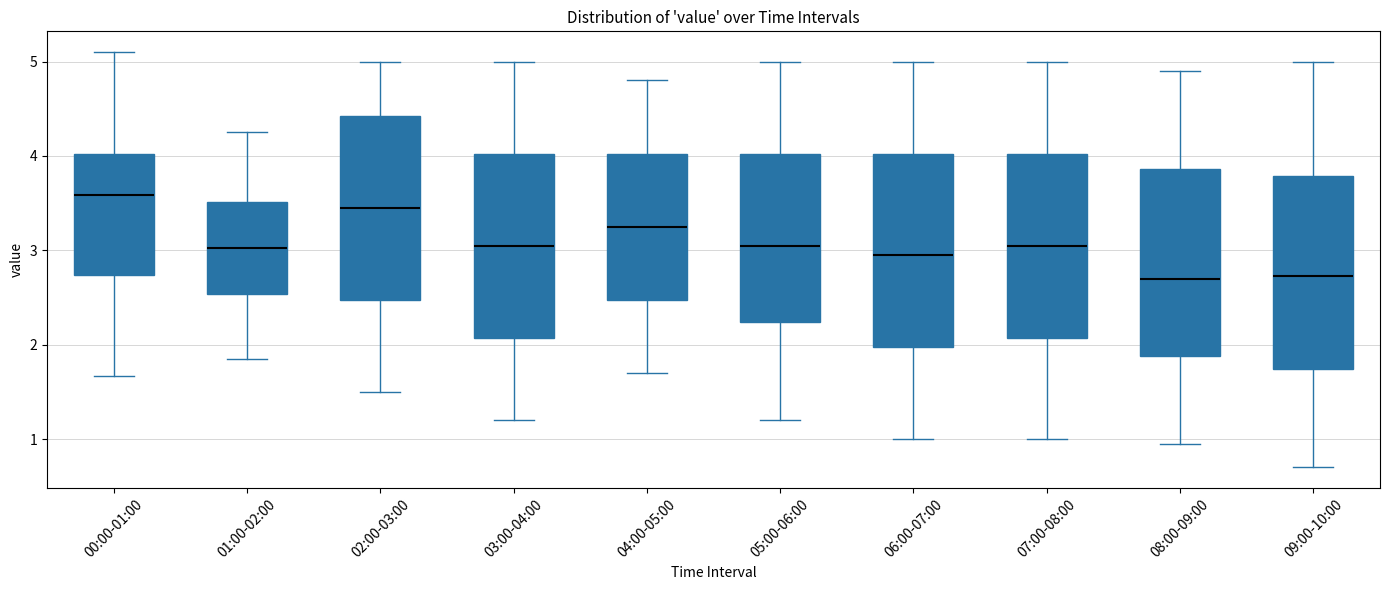

Reading left to right, read every box against the y-axis: the position of its median line, the range the box covers, and the ends of its whiskers. The values are not printed on the chart, so give them approximately, as read against the axis.

00:00-01:00: median 3.6, box 2.7 to 4.0, whiskers 1.7 to 5.1
01:00-02:00: median 3.0, box 2.5 to 3.5, whiskers 1.9 to 4.3
02:00-03:00: median 3.5, box 2.5 to 4.4, whiskers 1.5 to 5.0
03:00-04:00: median 3.1, box 2.1 to 4.0, whiskers 1.2 to 5.0
04:00-05:00: median 3.3, box 2.5 to 4.0, whiskers 1.7 to 4.8
05:00-06:00: median 3.1, box 2.2 to 4.0, whiskers 1.2 to 5.0
06:00-07:00: median 3.0, box 2.0 to 4.0, whiskers 1.0 to 5.0
07:00-08:00: median 3.1, box 2.1 to 4.0, whiskers 1.0 to 5.0
08:00-09:00: median 2.7, box 1.9 to 3.9, whiskers 1.0 to 4.9
09:00-10:00: median 2.7, box 1.7 to 3.8, whiskers 0.7 to 5.0